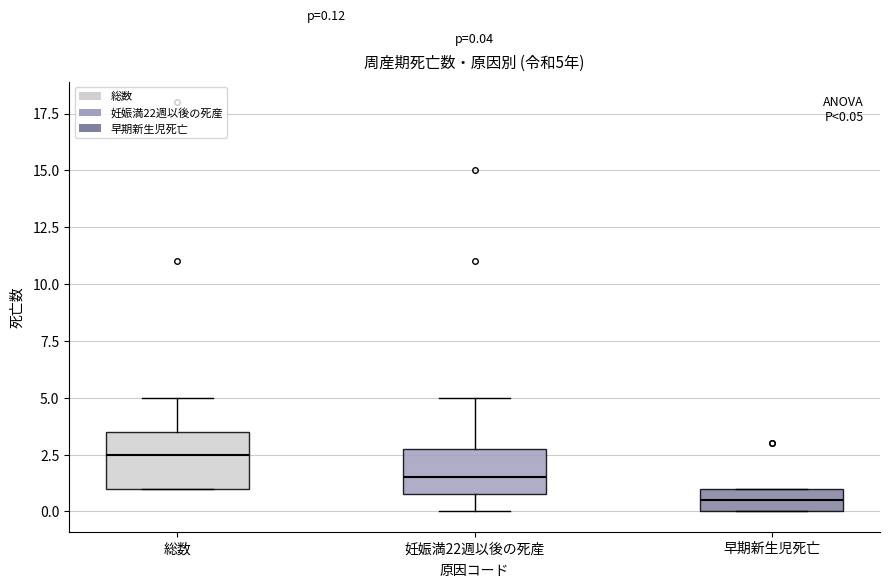

Which box has the lowest median line?

早期新生児死亡